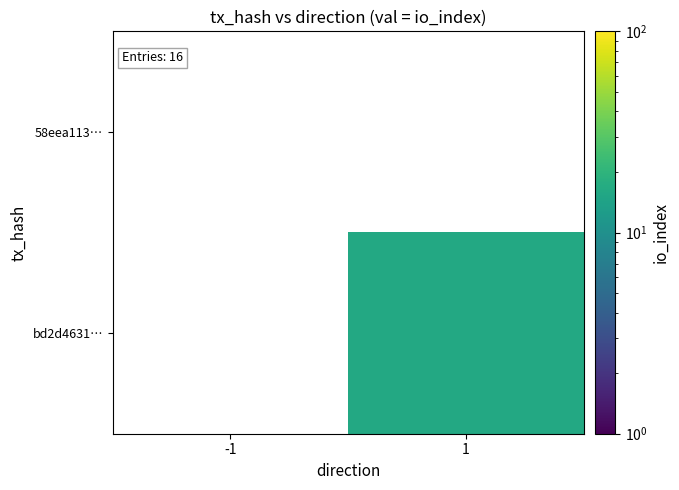

What is the maximum value shown in the chart?

16.0